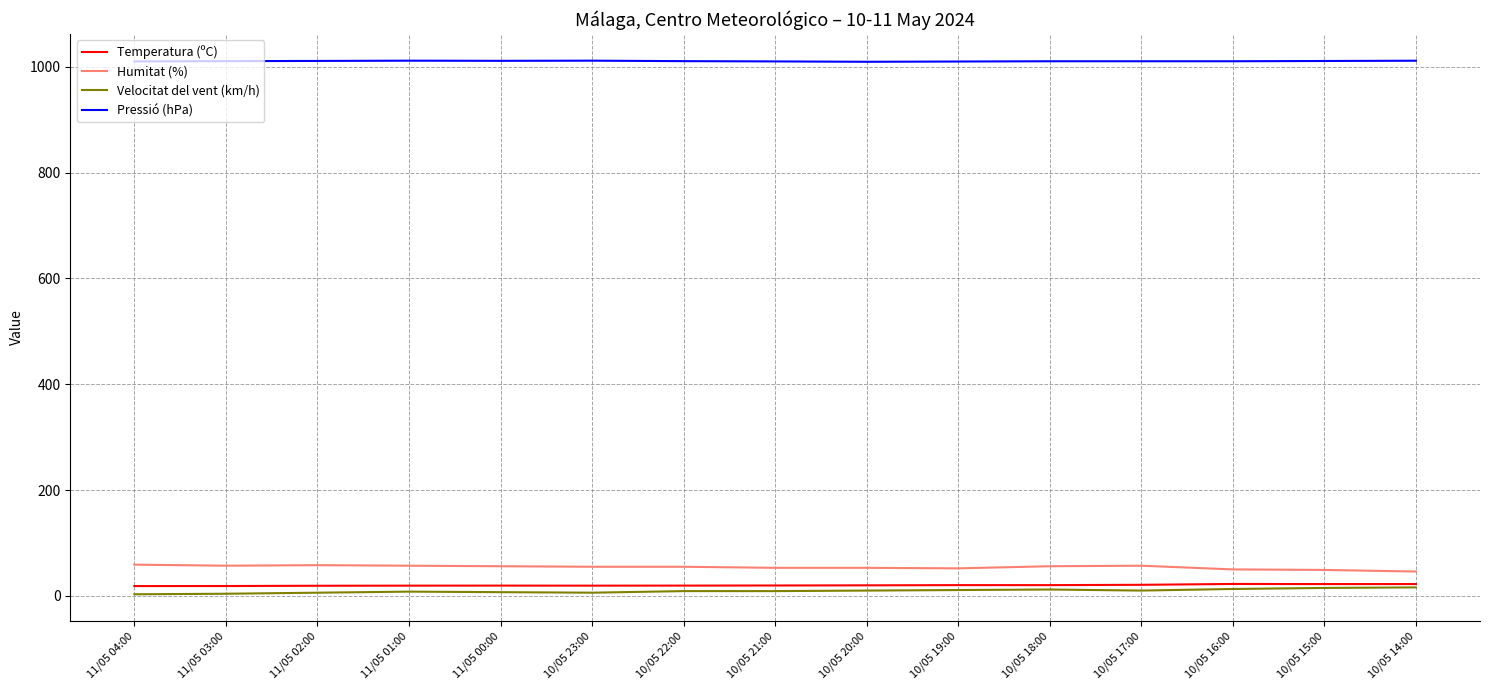

What is the greatest value displayed?

1011.5